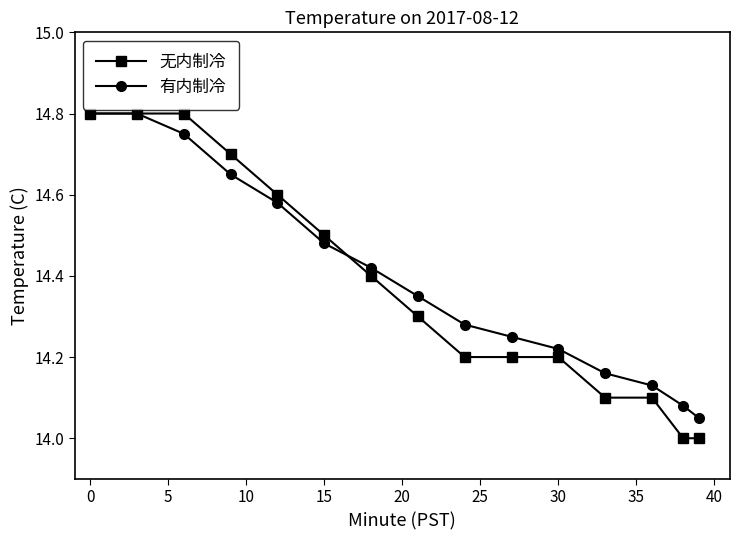

Which series has the largest range (max minus min)?

无内制冷